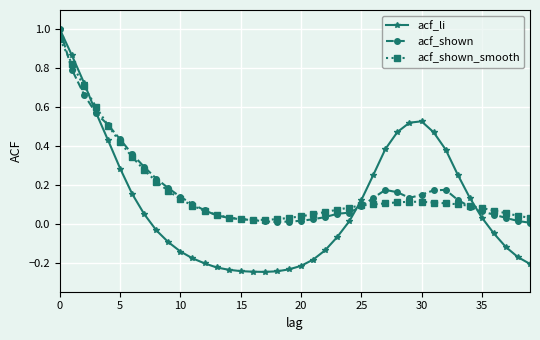

Which series has the widest spread of values?

acf_li